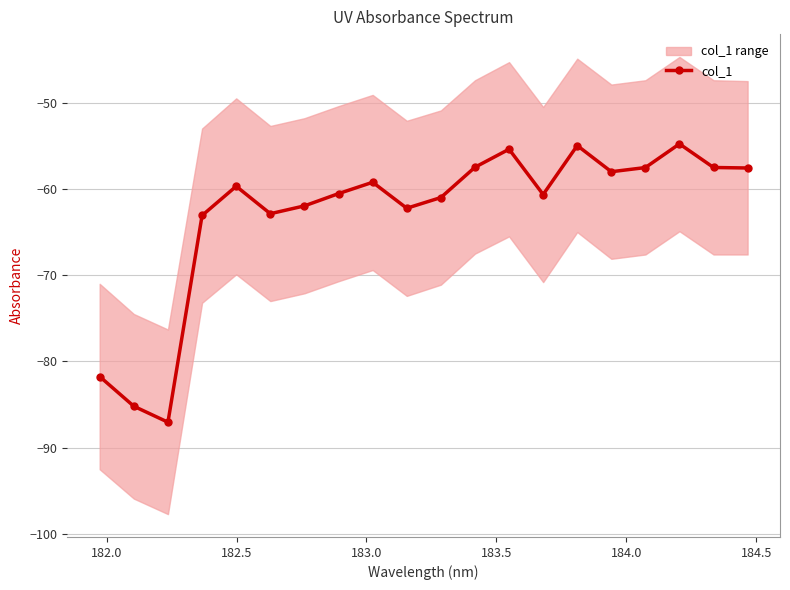

What is the value of the col_1 point at the 6th from the left?

-62.9